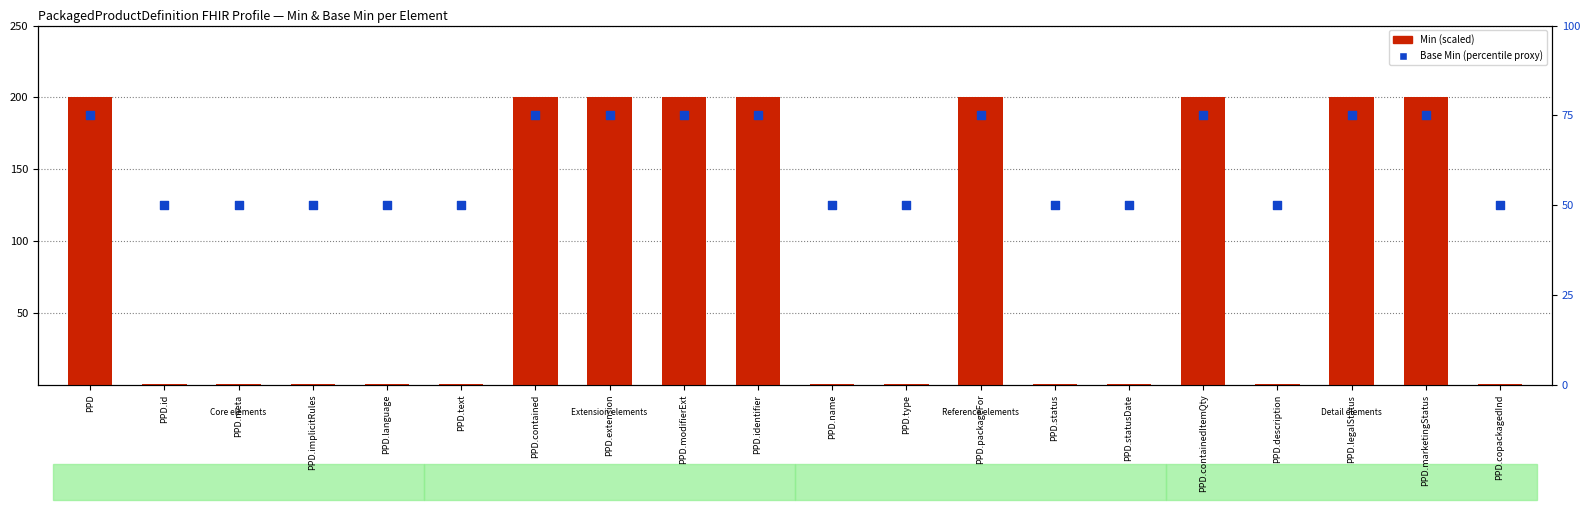

Which series reaches the maximum Y coordinate?

Min